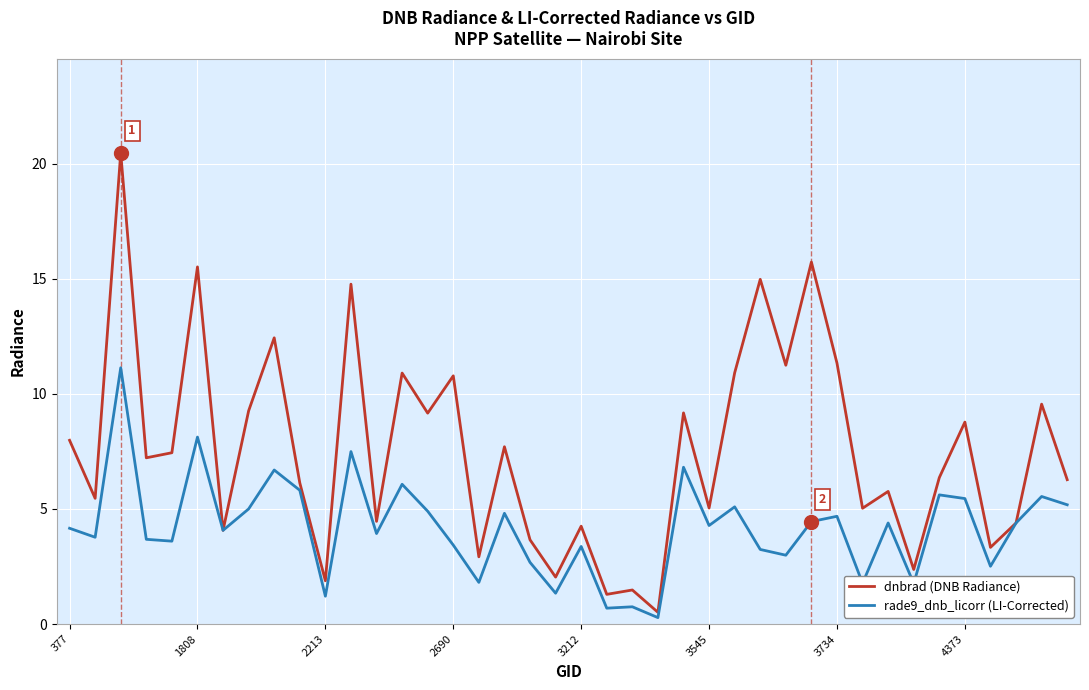

Which series has the largest total across all categories?

dnbrad (DNB Radiance)